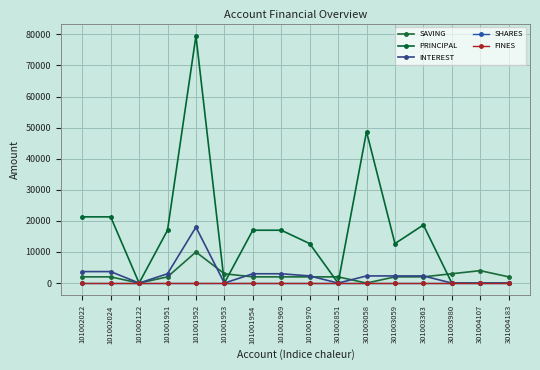

Reading left to right, extract all data points from this chart.

SAVING: 101002022=2000	101002024=2000	101002122=0	101001951=2000	101001952=10000	101001953=3000	101001954=2000	101001969=2000	101001970=2000	301002851=2000	301003058=0	301003059=2000	301003363=2000	301003980=3000	301004107=4000	301004183=2000
PRINCIPAL: 101002022=21300	101002024=21300	101002122=0	101001951=17000	101001952=79500	101001953=0	101001954=17000	101001969=17000	101001970=12700	301002851=0	301003058=48700	301003059=12700	301003363=18700	301003980=0	301004107=0	301004183=0
INTEREST: 101002022=3700	101002024=3700	101002122=0	101001951=3000	101001952=18000	101001953=0	101001954=3000	101001969=3000	101001970=2300	301002851=0	301003058=2300	301003059=2300	301003363=2300	301003980=0	301004107=0	301004183=0
SHARES: 101002022=0	101002024=0	101002122=0	101001951=0	101001952=0	101001953=0	101001954=0	101001969=0	101001970=0	301002851=0	301003058=0	301003059=0	301003363=0	301003980=0	301004107=0	301004183=0
FINES: 101002022=0	101002024=0	101002122=0	101001951=0	101001952=0	101001953=0	101001954=0	101001969=0	101001970=0	301002851=0	301003058=0	301003059=0	301003363=0	301003980=0	301004107=0	301004183=0